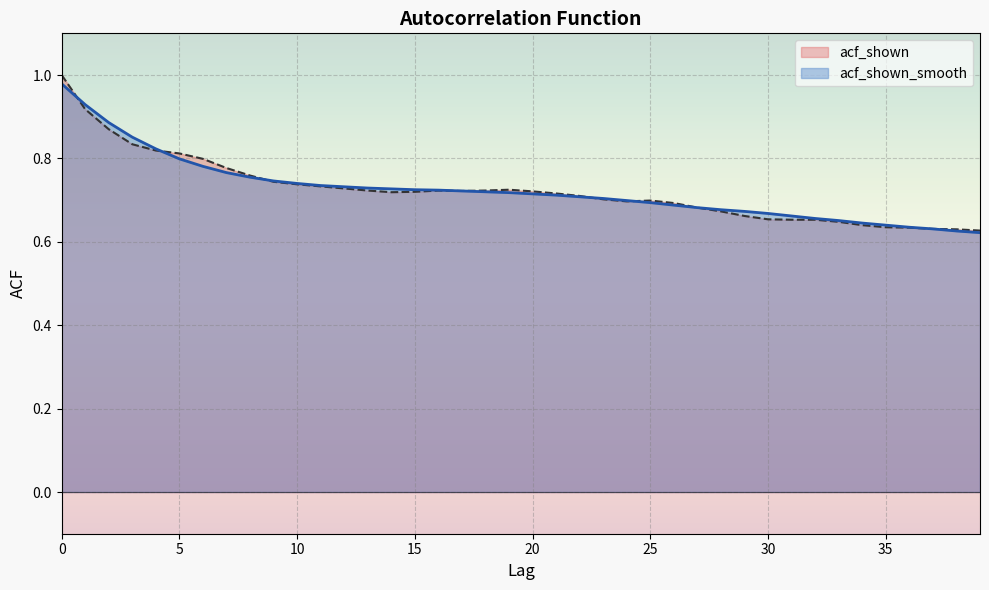

Is it true that acf_shown_smooth equals 0.8 at 7?

True